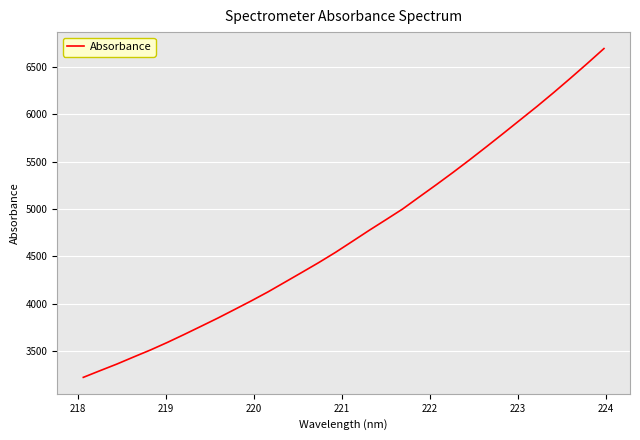

What is the greatest value displayed?

6692.8